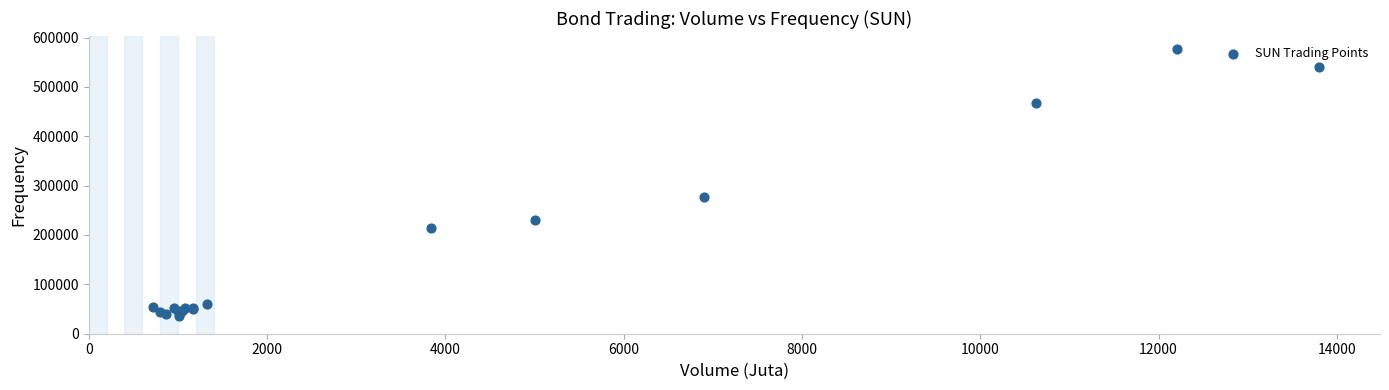

What Y value in the scatter plot is closest to 305730?

276368